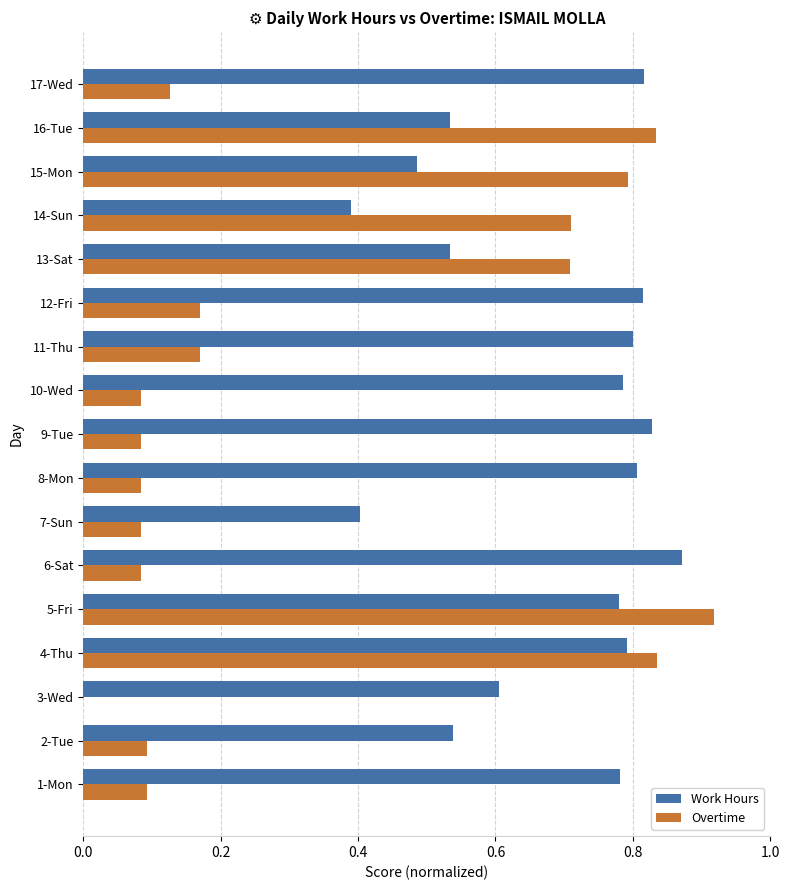

Which label corresponds to the largest value in the chart?

5-Fri